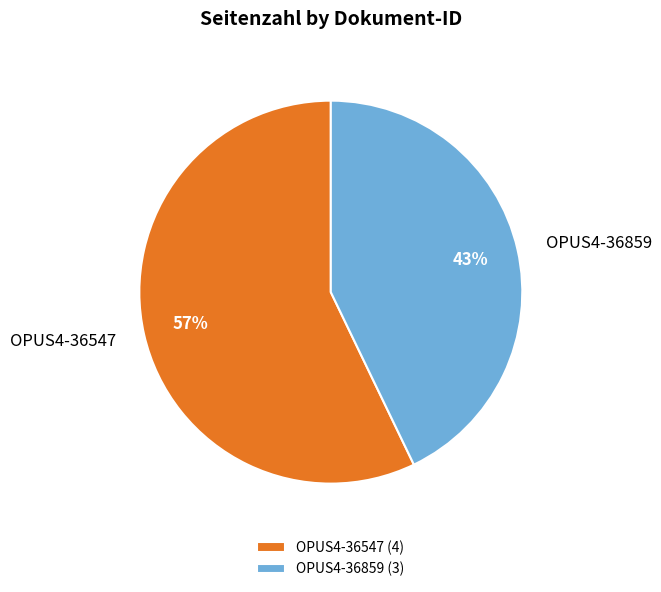

To the nearest percent, what is the average slice percentage?

50%